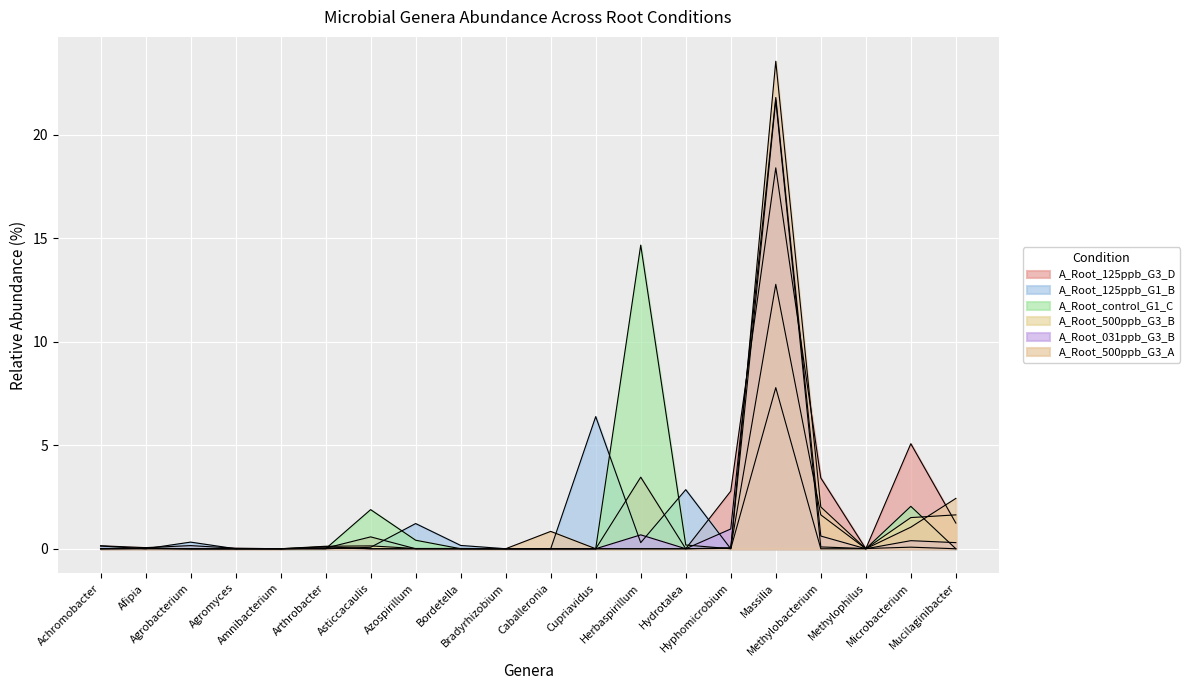

Reading left to right, extract all data points from this chart.

A_Root_125ppb_G3_D: 0.1	0.1	0.2	0.0	0.0	0.0	0.6	0.0	0.0	0.0	0.0	0.0	3.5	0.0	2.8	18.4	3.4	0.0	5.1	1.2
A_Root_125ppb_G1_B: 0.1	0.0	0.3	0.0	0.0	0.0	0.1	1.2	0.2	0.0	0.0	6.4	0.3	2.9	0.0	21.7	0.1	0.0	0.1	0.0
A_Root_control_G1_C: 0.0	0.0	0.0	0.0	0.0	0.0	1.9	0.4	0.0	0.0	0.0	0.0	14.7	0.2	0.0	7.8	0.0	0.0	2.0	0.0
A_Root_500ppb_G3_B: 0.0	0.0	0.0	0.0	0.0	0.1	0.1	0.0	0.0	0.0	0.0	0.0	0.0	0.0	0.1	12.8	1.6	0.0	1.5	1.6
A_Root_031ppb_G3_B: 0.0	0.0	0.0	0.0	0.0	0.0	0.0	0.0	0.0	0.0	0.0	0.0	0.7	0.0	1.0	21.8	0.6	0.0	0.4	0.3
A_Root_500ppb_G3_A: 0.0	0.0	0.0	0.0	0.0	0.1	0.0	0.0	0.0	0.0	0.8	0.0	0.0	0.0	0.0	23.5	2.0	0.0	1.0	2.4